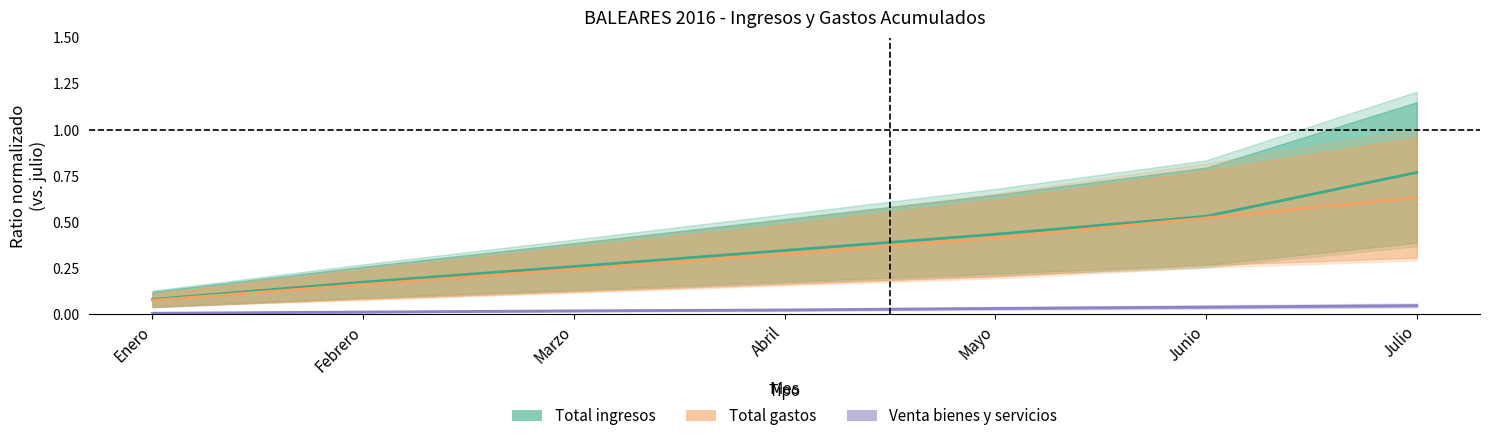

Which category has the highest value across all series?

Julio